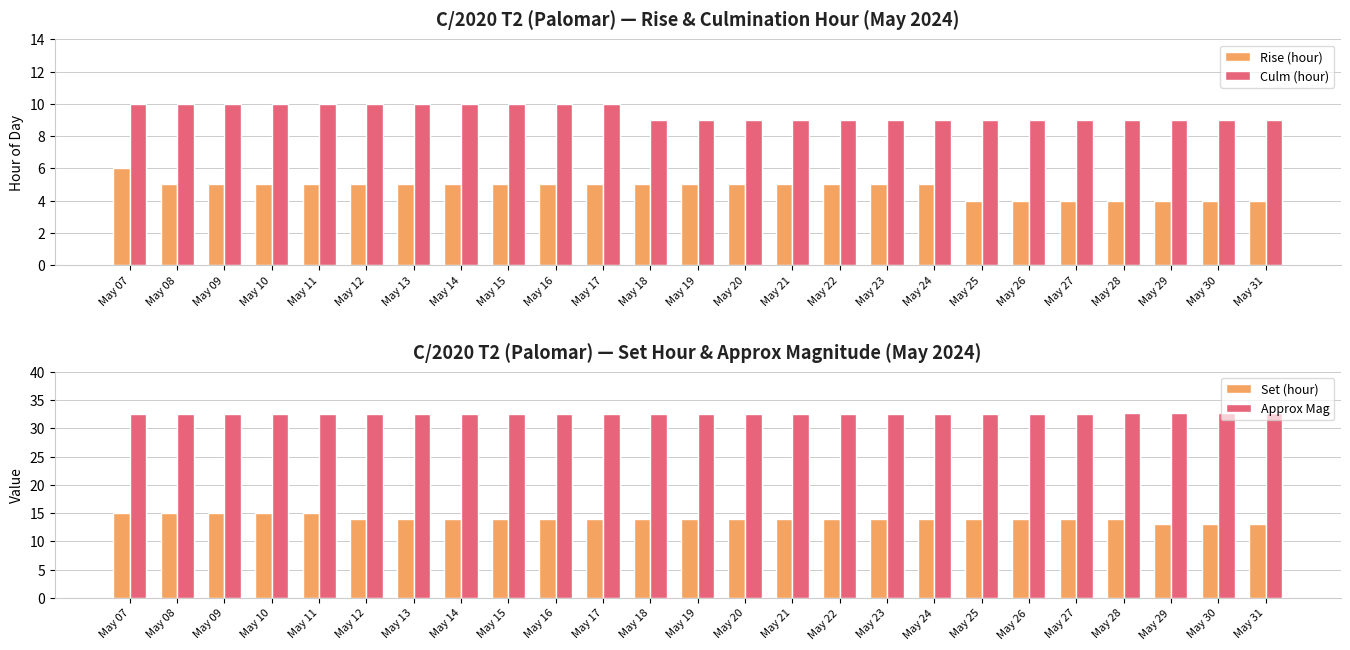

What is the sum of the Culm (hour) values at May 22 and May 30?

18